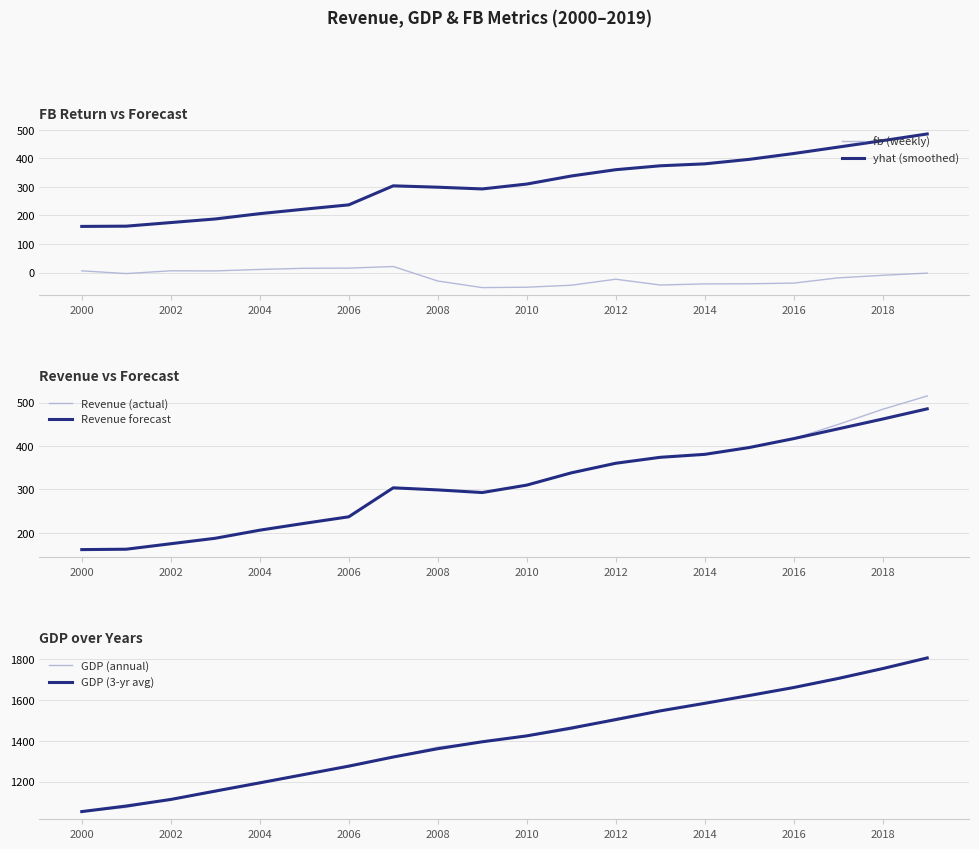

What is the lowest value of the Revenue forecast series?

161.5